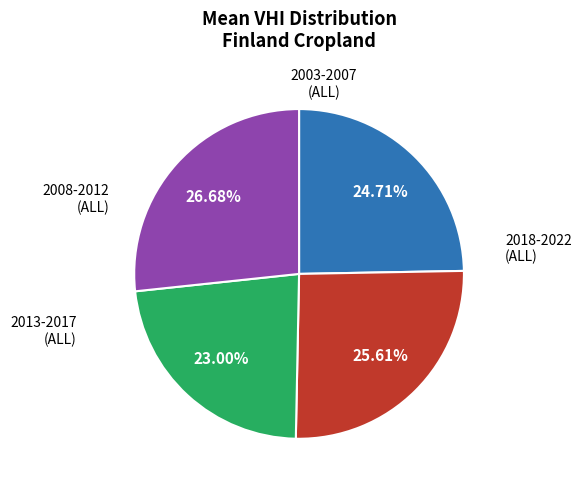

Is there any slice that represents more than half of the pie?

No